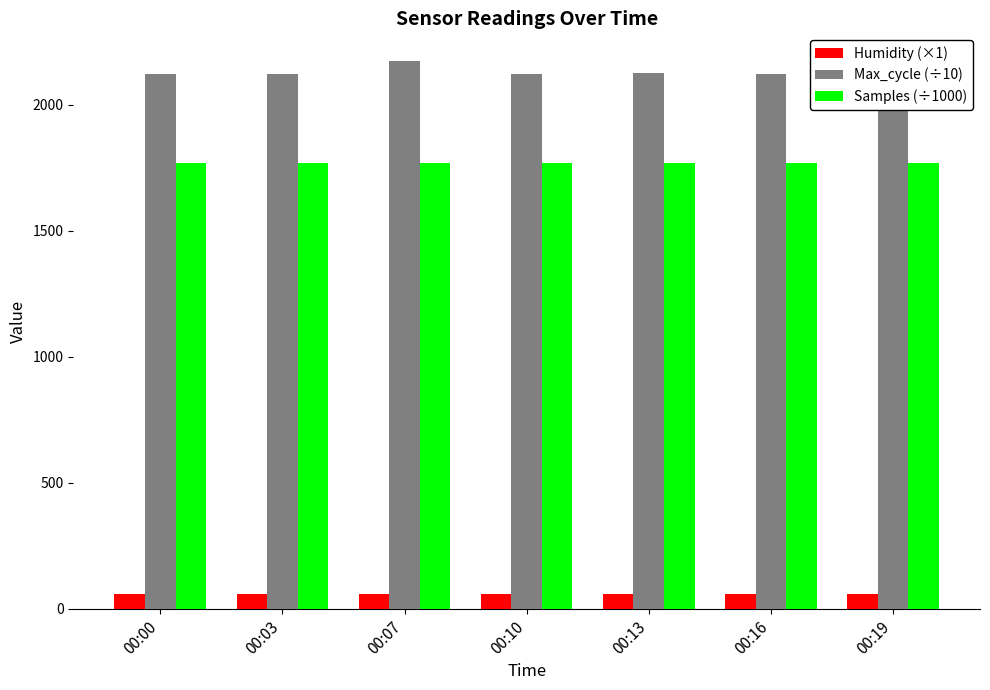

Is the value of Humidity (×1) at 00:16 greater than the value of Samples (÷1000) at 00:16?

No